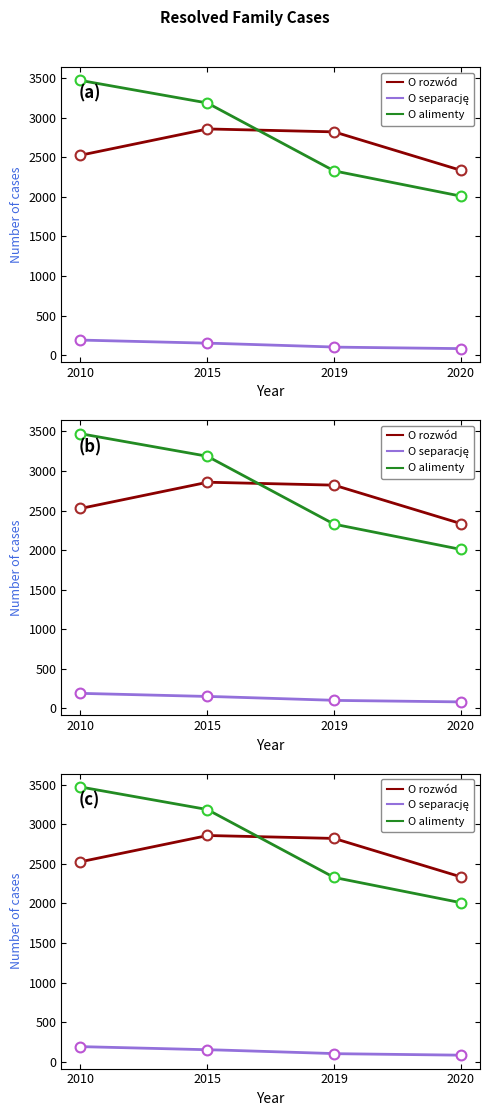

Is the value of O rozwód at 2015 greater than the value of O alimenty at 2019?

Yes